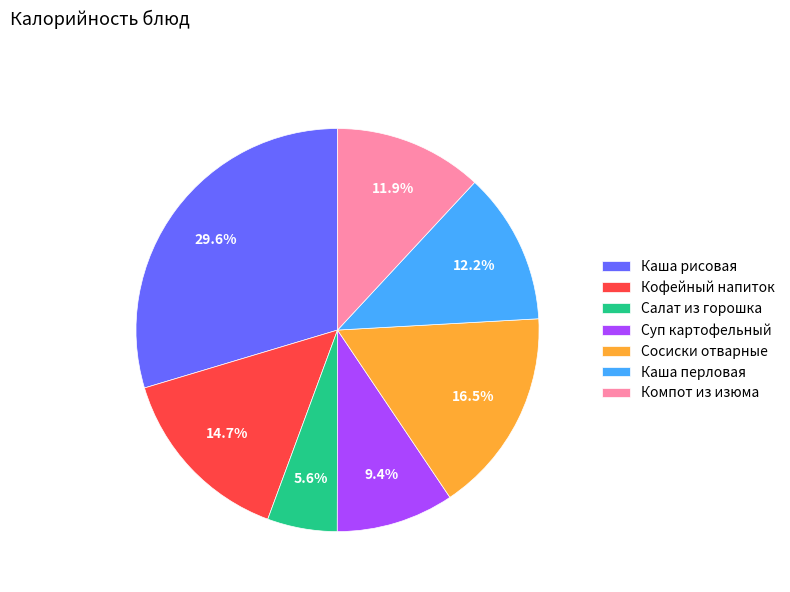

What percentage is the Каша перловая slice, to the nearest percent?

12%